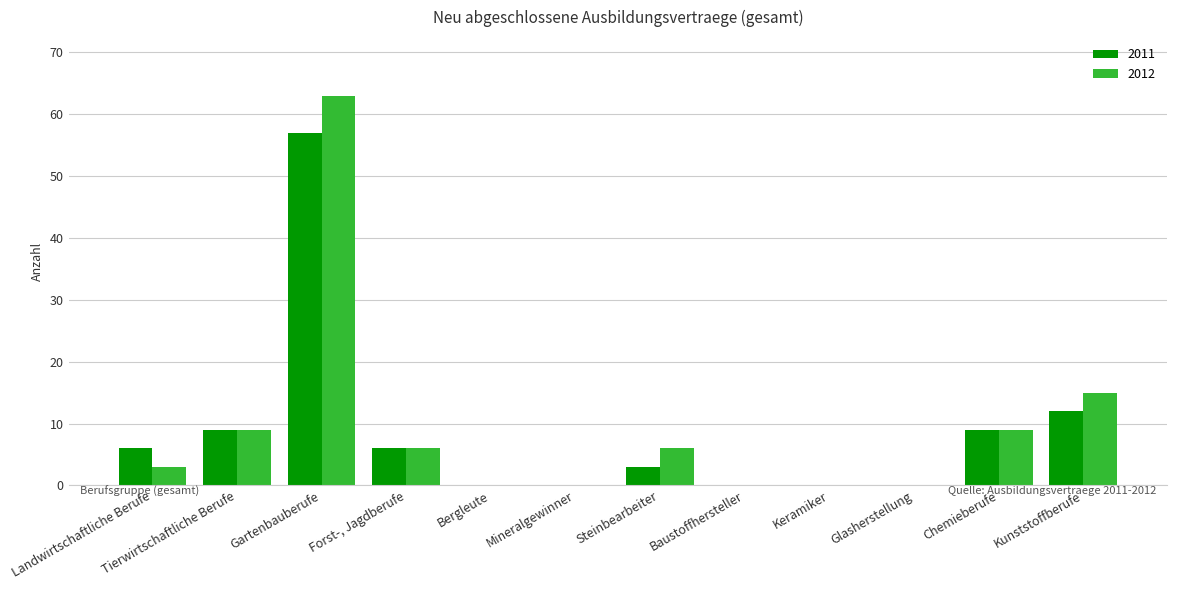

Which category has the highest value in the 2011 series?

Gartenbauberufe